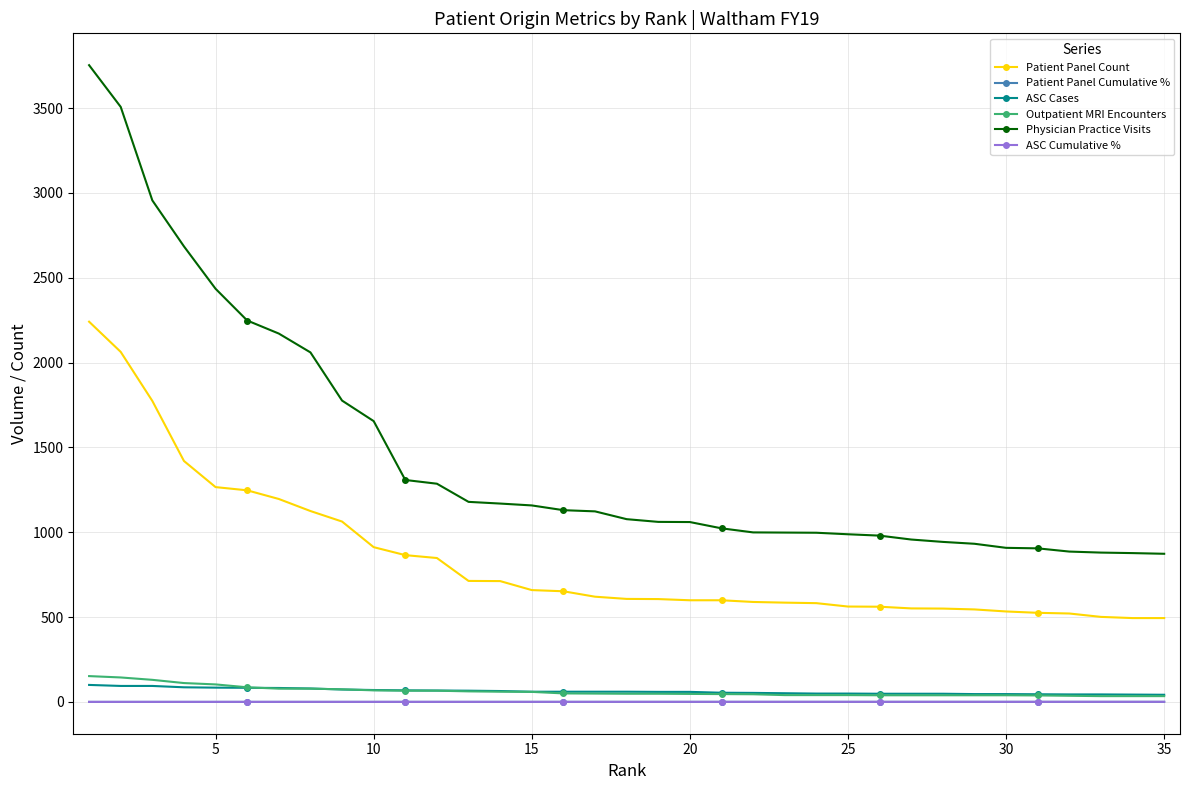

Which series has the widest spread of values?

Physician Practice Visits